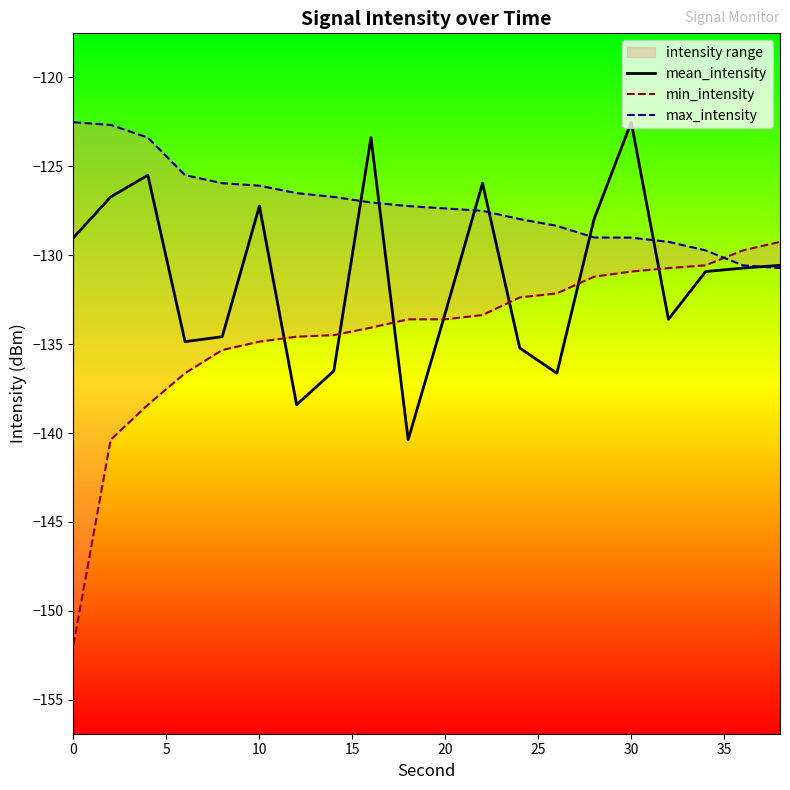

How many data points in mean_intensity are above -130?

8